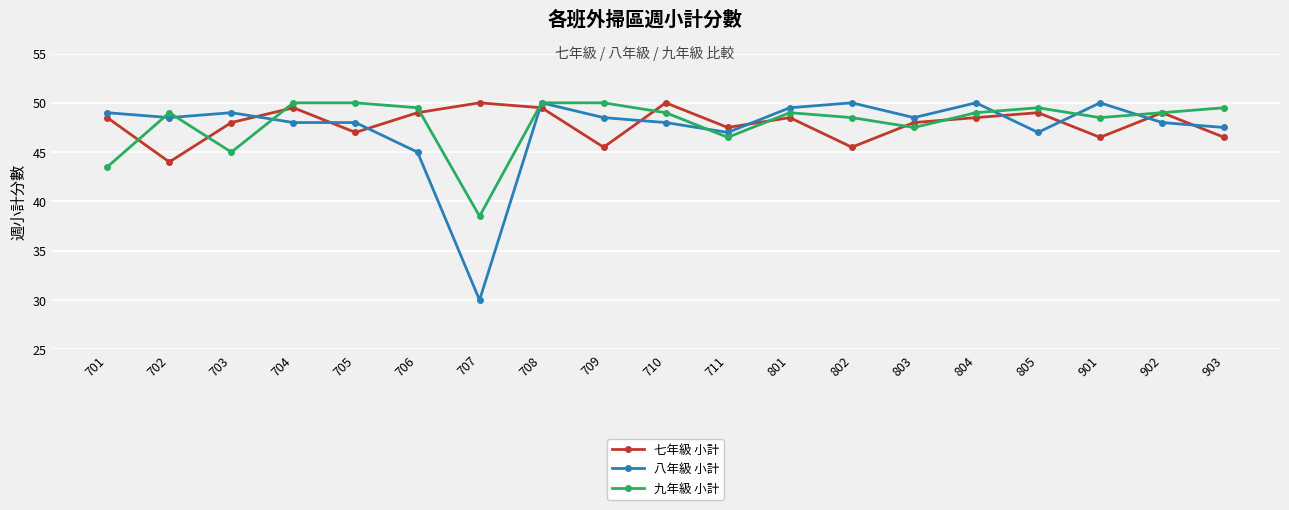

What is the greatest value displayed?

50.0